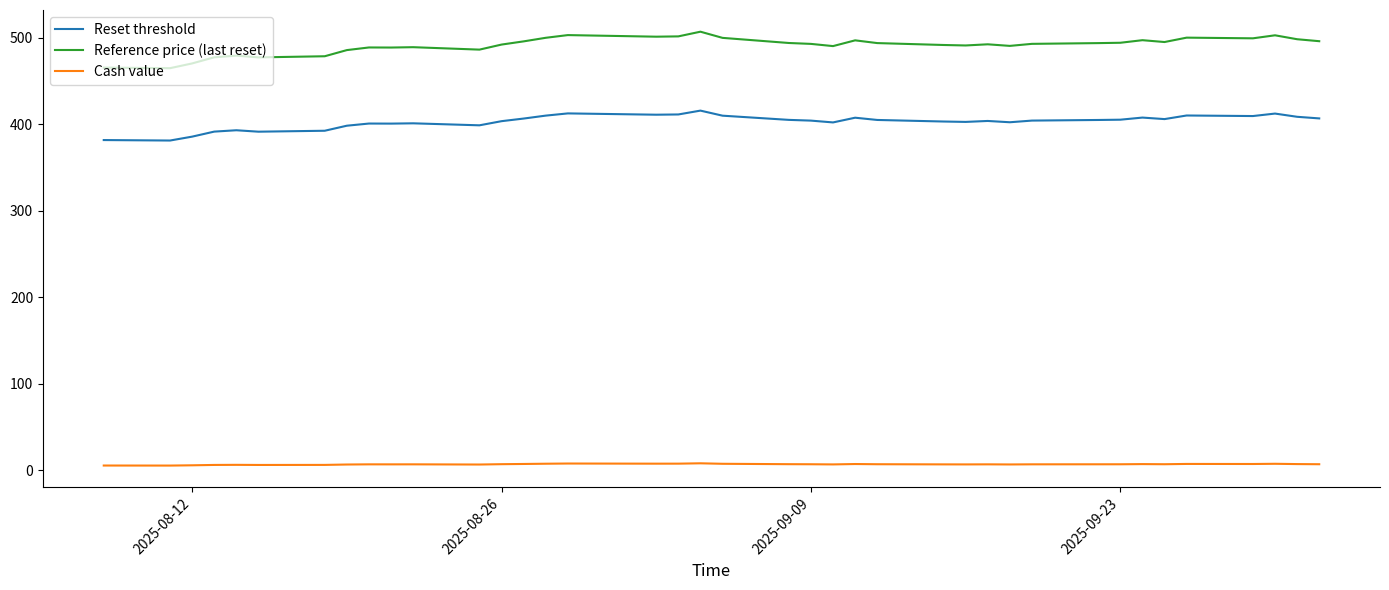

Rank the series by their maximum value, from highest to lowest.

Reference price (last reset), Reset threshold, Cash value